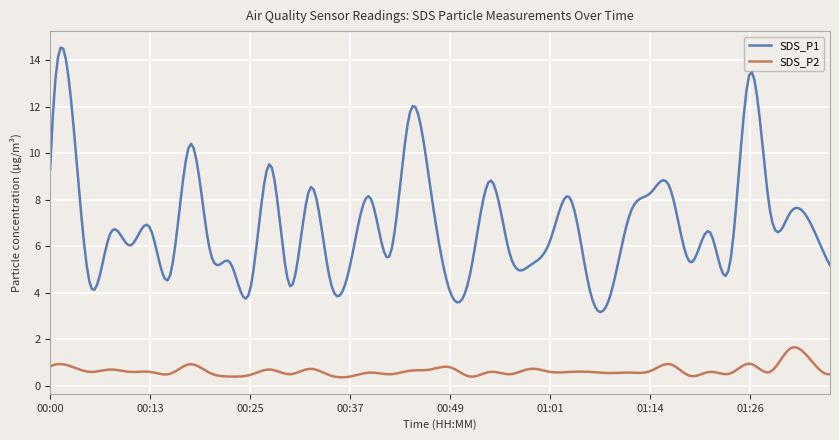

What is the maximum value for SDS_P2?

1.7